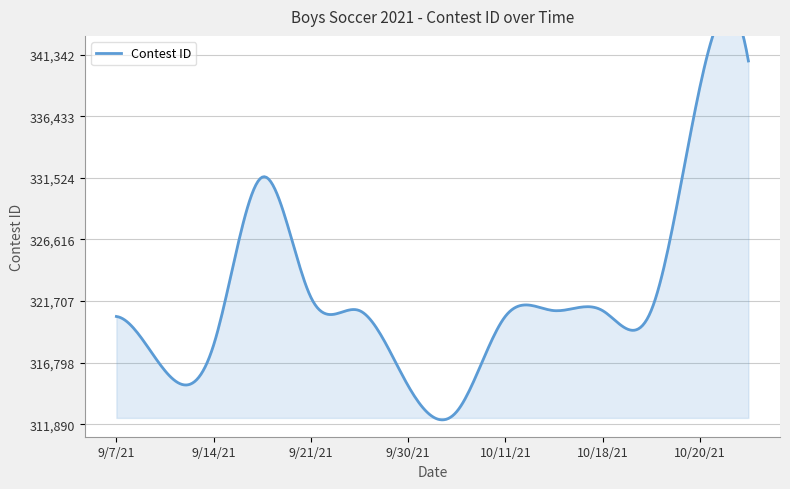

At which category does the data reach its first local valley?

9/9/21